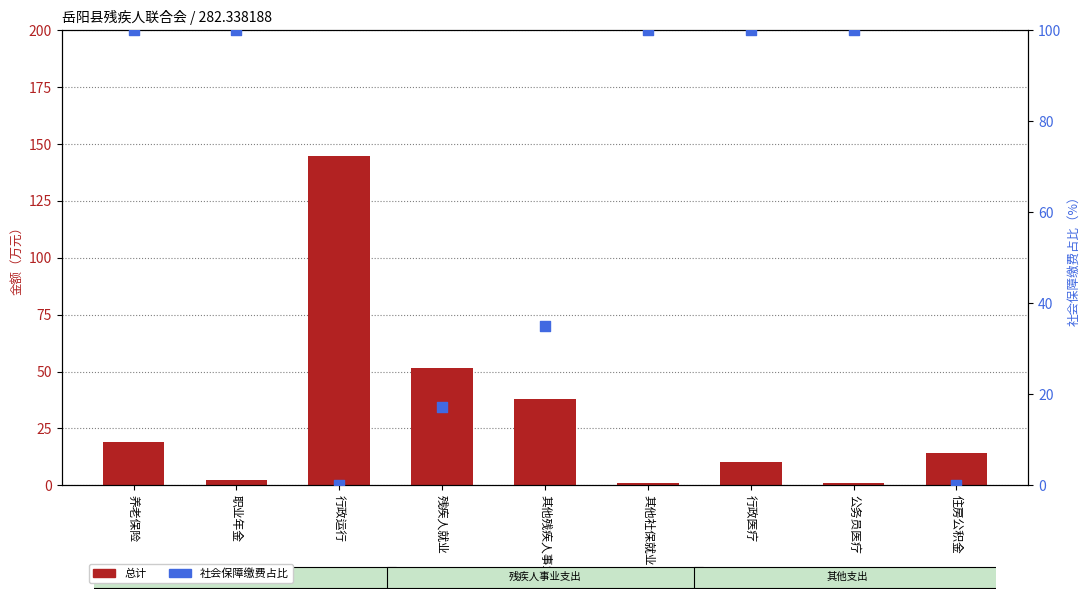

Which series has the largest total across all categories?

社会保障缴费占比